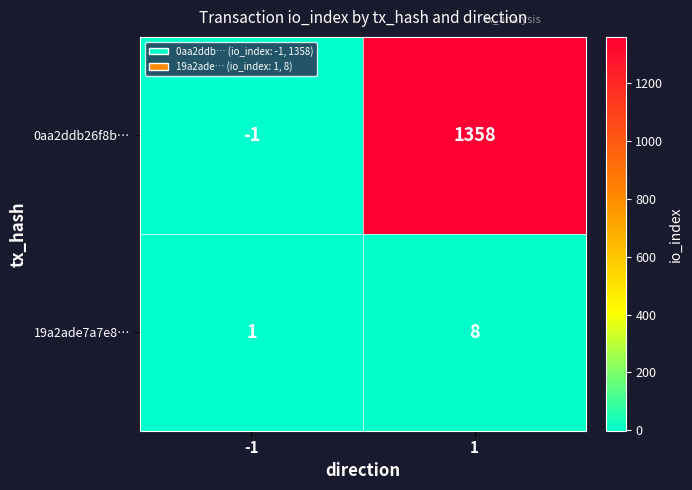

Rank the series by their average value, from highest to lowest.

0aa2ddb26f8b…, 19a2ade7a7e8…